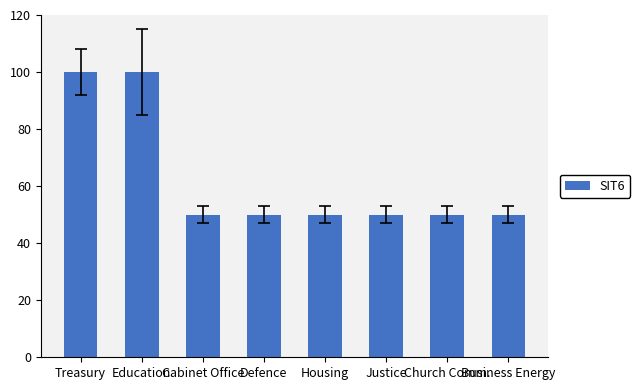

What is the sum of all values?

500